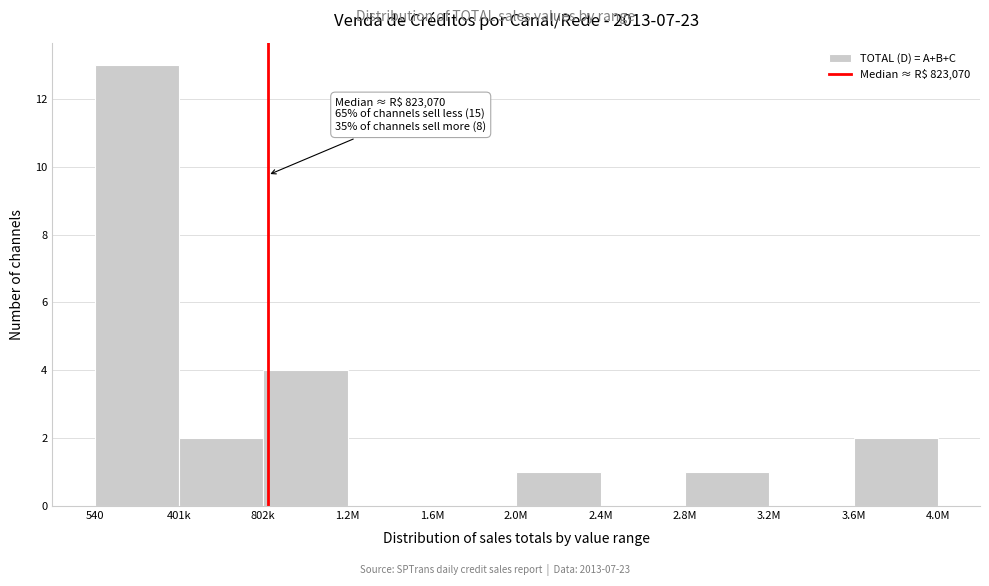

Reading left to right, extract all data points from this chart.

540=13	401k=2	802k=4	1.2M=0	1.6M=0	2.0M=1	2.4M=0	2.8M=1	3.2M=0	3.6M=2